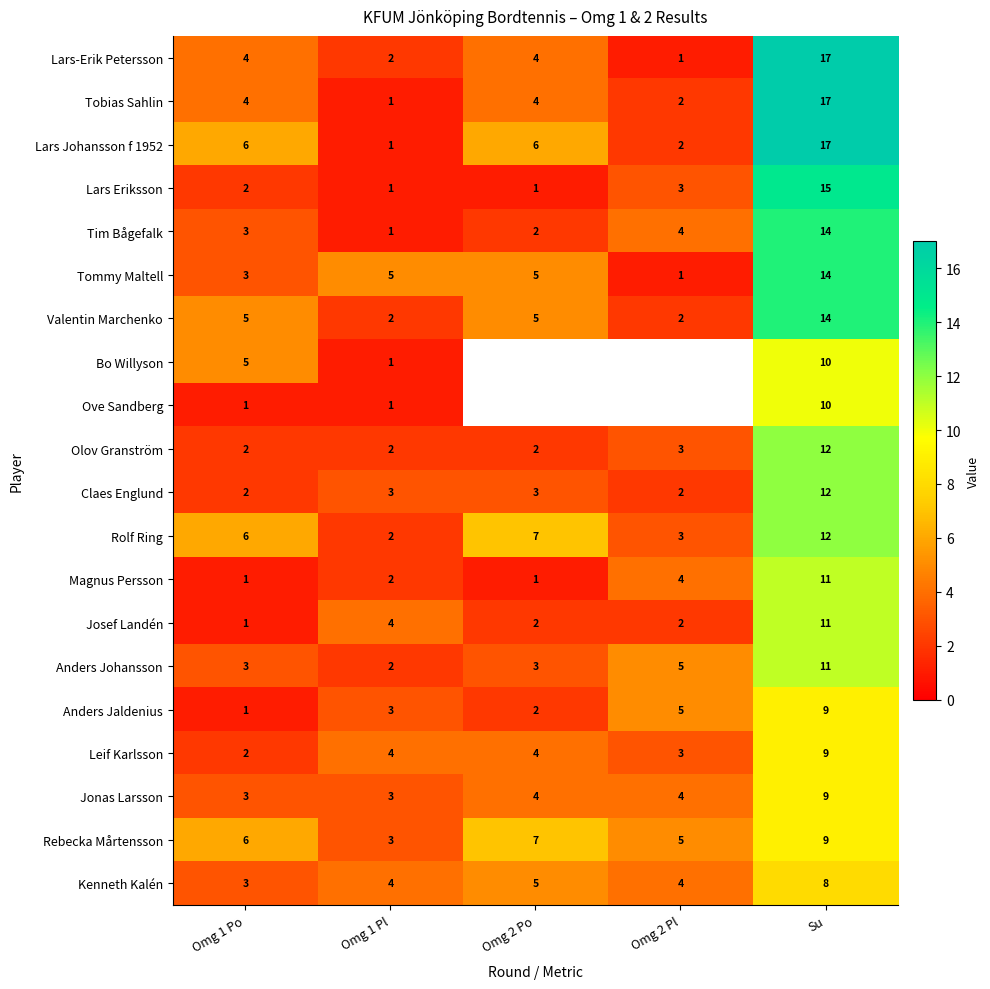

Is it true that Tobias Sahlin equals 17 at Su?

True